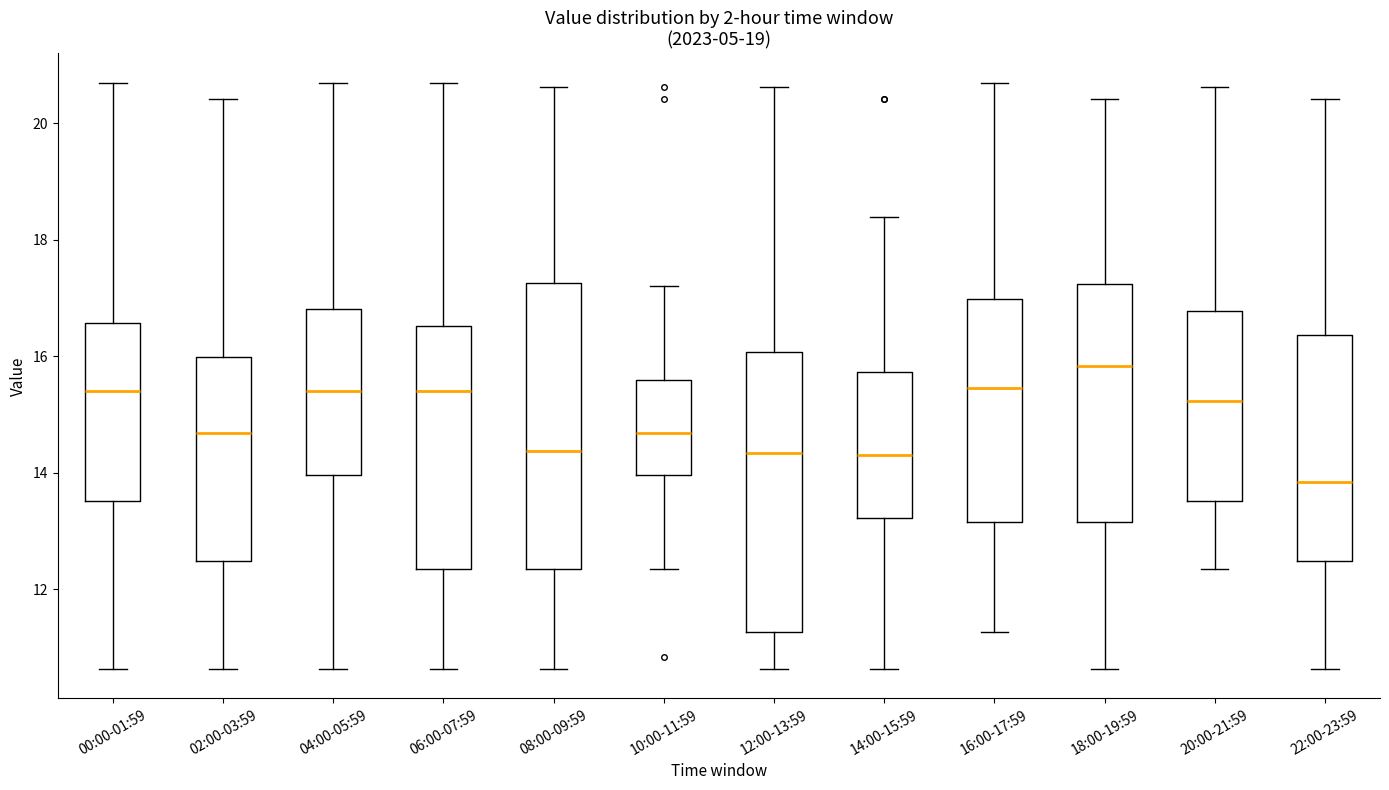

Reading left to right, transcribe this box plot: for each box, give where its median line is, the range the box spans, and where its two whiskers end, as read against the y-axis. The values are not printed on the chart, so give them approximately, as read against the axis.

00:00-01:59: median 15.4, box 13.6 to 16.6, whiskers 10.6 to 20.8
02:00-03:59: median 14.6, box 12.4 to 16.0, whiskers 10.6 to 20.4
04:00-05:59: median 15.4, box 14.0 to 16.8, whiskers 10.6 to 20.8
06:00-07:59: median 15.4, box 12.4 to 16.6, whiskers 10.6 to 20.8
08:00-09:59: median 14.4, box 12.4 to 17.2, whiskers 10.6 to 20.6
10:00-11:59: median 14.6, box 14.0 to 15.6, whiskers 12.4 to 17.2
12:00-13:59: median 14.4, box 11.2 to 16.0, whiskers 10.6 to 20.6
14:00-15:59: median 14.4, box 13.2 to 15.8, whiskers 10.6 to 18.4
16:00-17:59: median 15.4, box 13.2 to 17.0, whiskers 11.2 to 20.8
18:00-19:59: median 15.8, box 13.2 to 17.2, whiskers 10.6 to 20.4
20:00-21:59: median 15.2, box 13.6 to 16.8, whiskers 12.4 to 20.6
22:00-23:59: median 13.8, box 12.4 to 16.4, whiskers 10.6 to 20.4